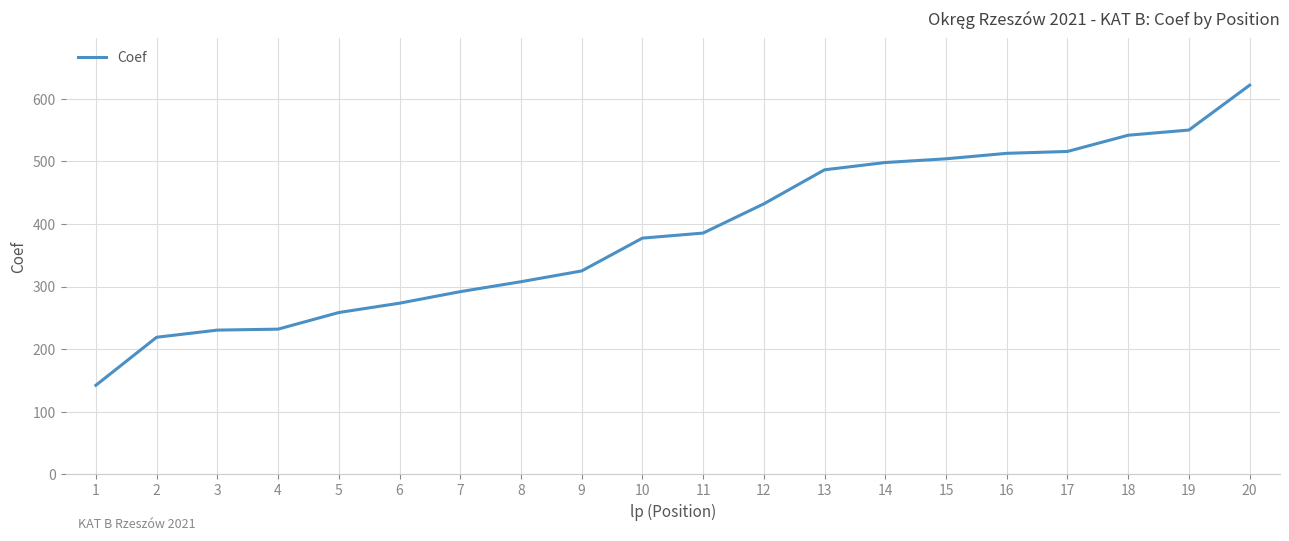

What is the change in value from 5 to 7?

+33.3